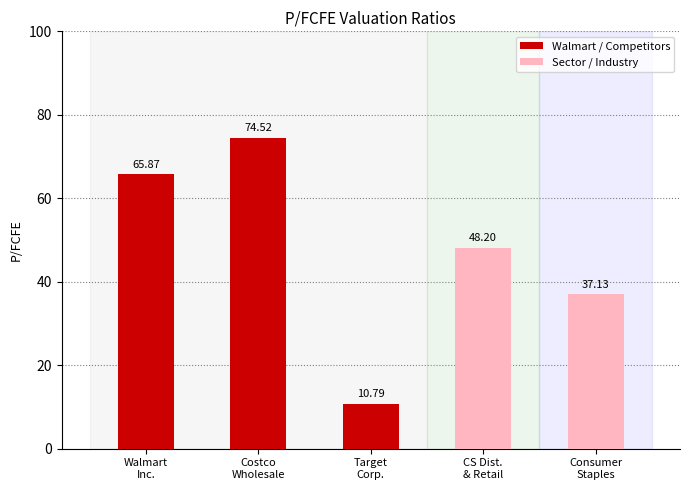

Reading right to left, what are all the values shown in this chart?

37.1	48.2	10.8	74.5	65.9